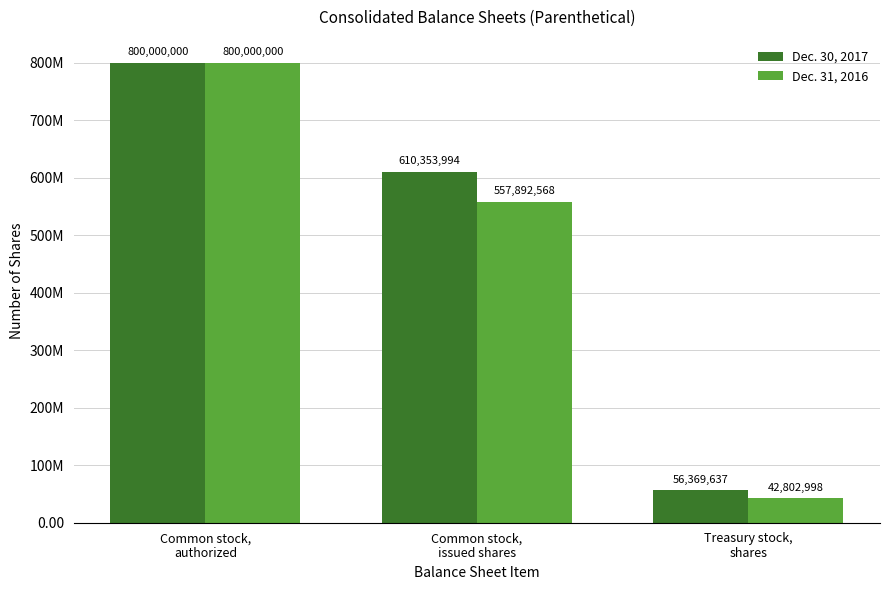

What is the highest value of the Dec. 30, 2017 series?

800000000